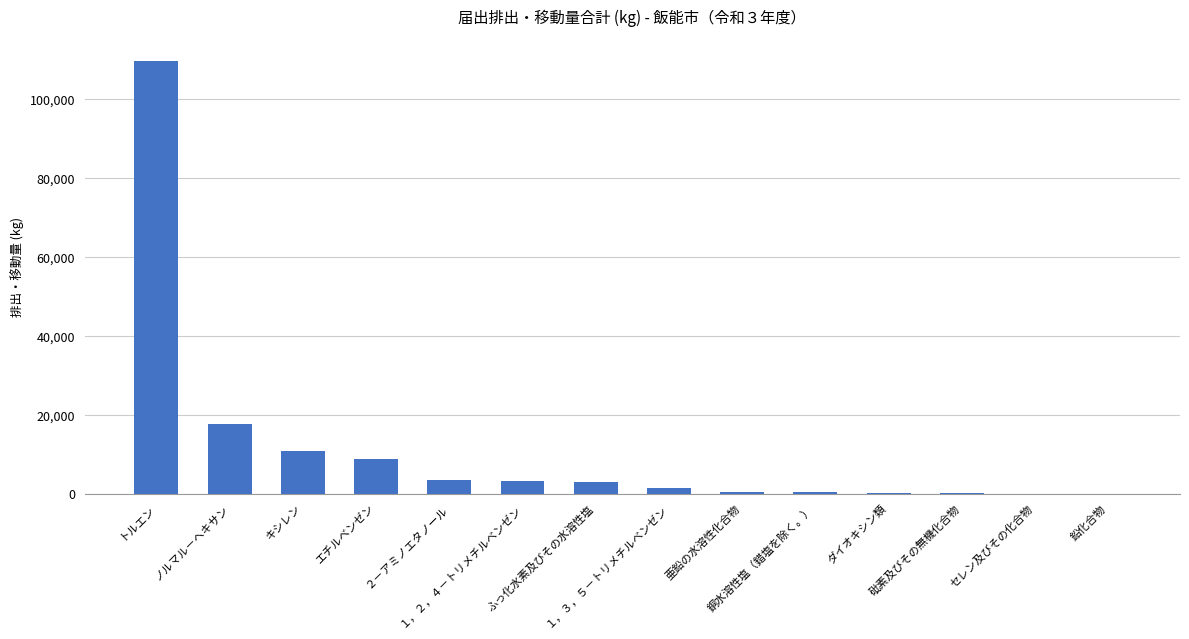

What is the greatest value displayed?

109686